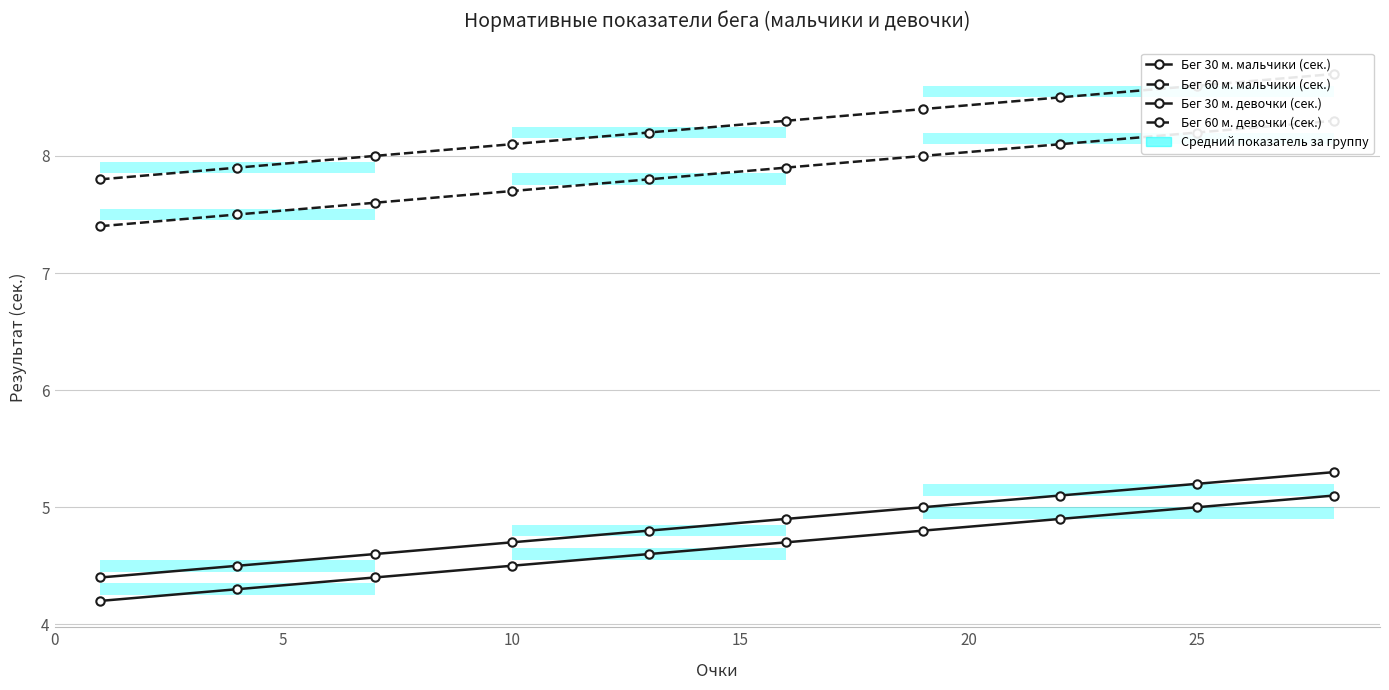

What position from the left is 15?

4